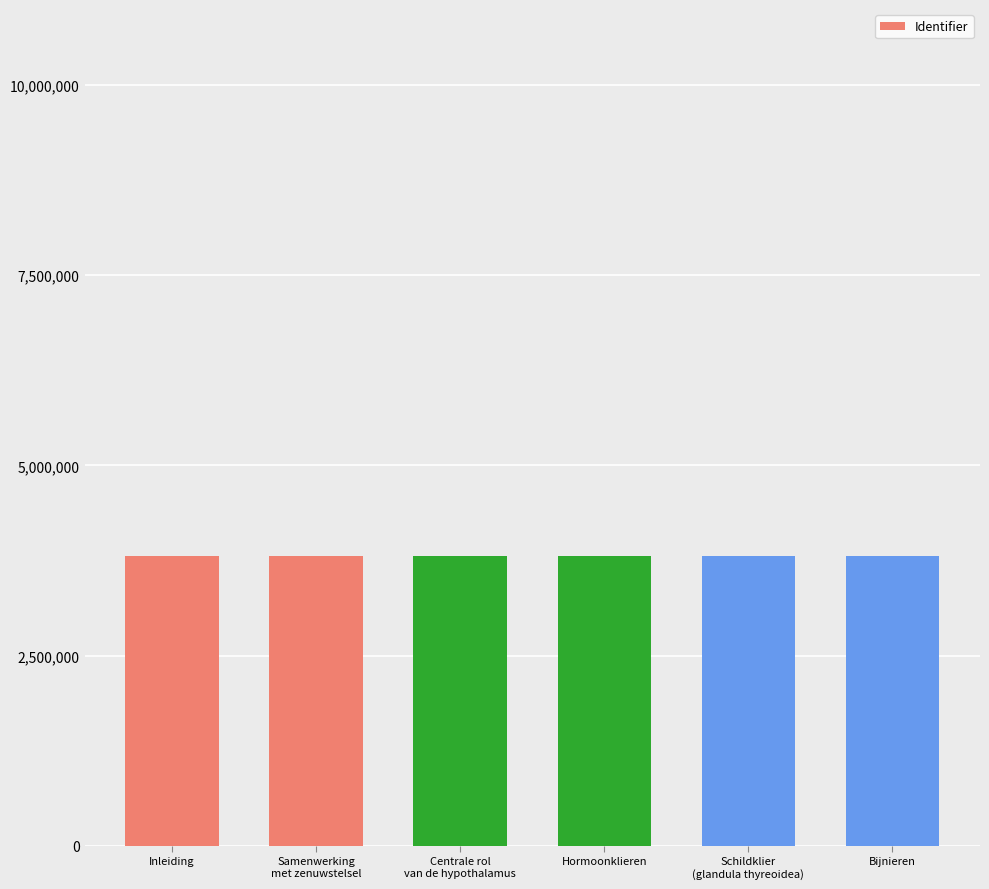

Does the chart contain any negative values?

No